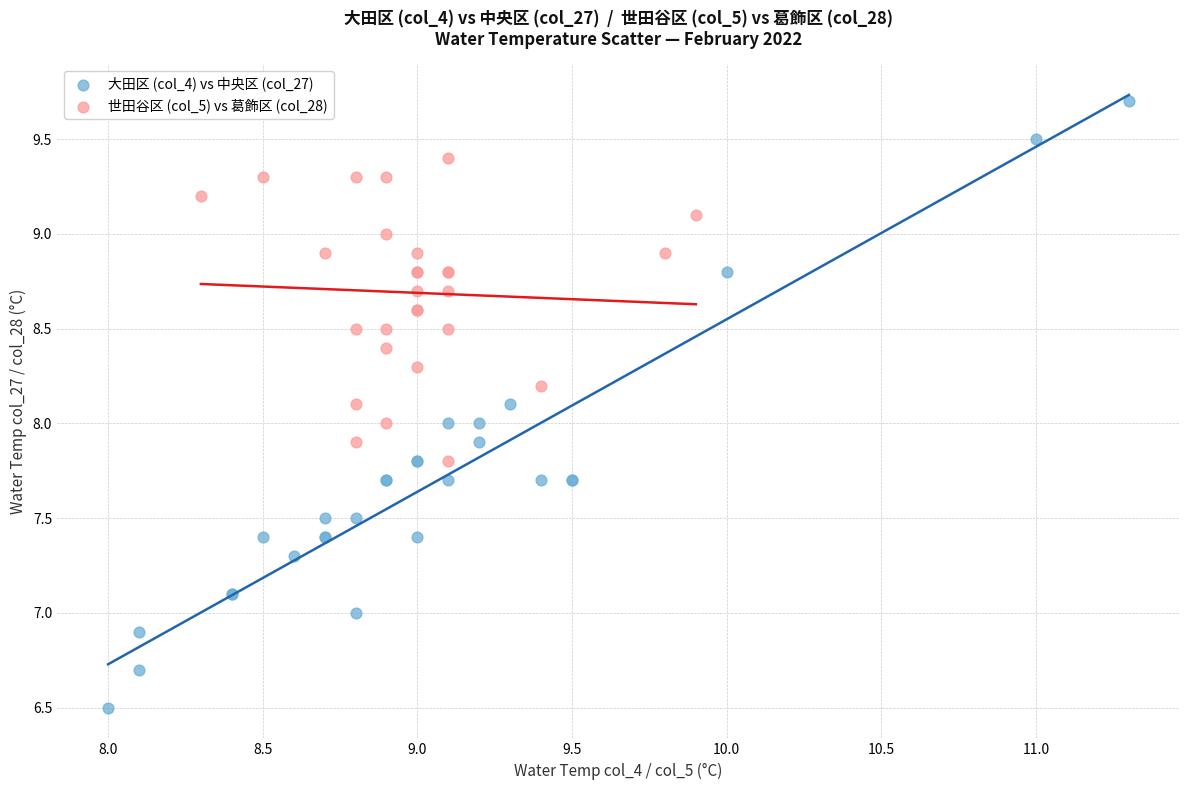

Which series reaches the maximum Y coordinate?

大田区 (col_4) vs 中央区 (col_27)